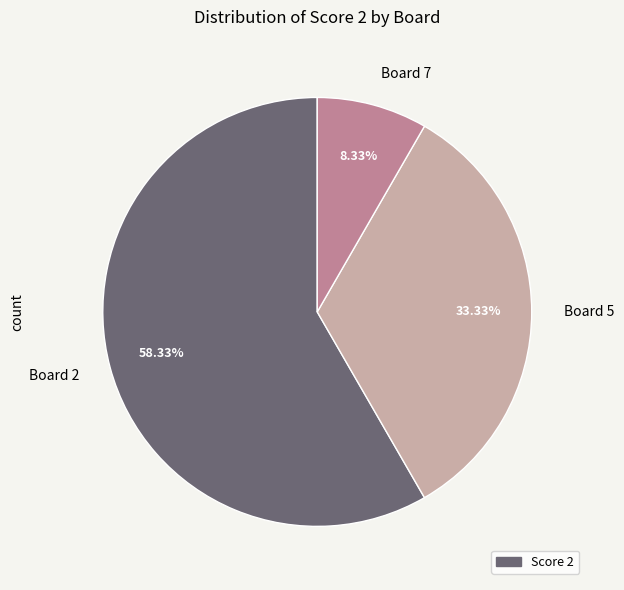

Is there a majority slice in this chart?

Yes